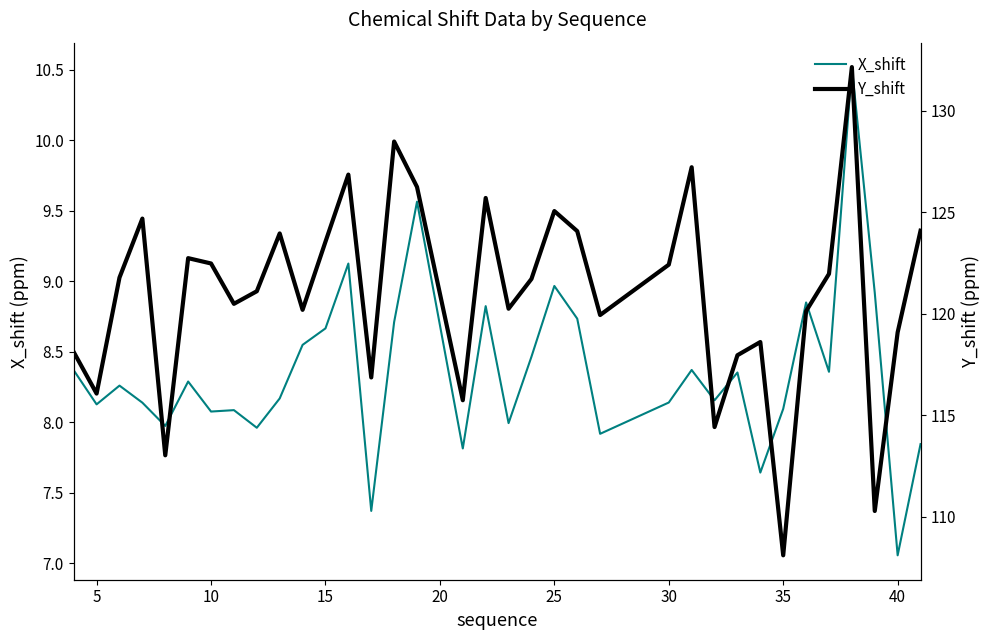

True or false: X_shift has a value of 8.1 at 5.

True